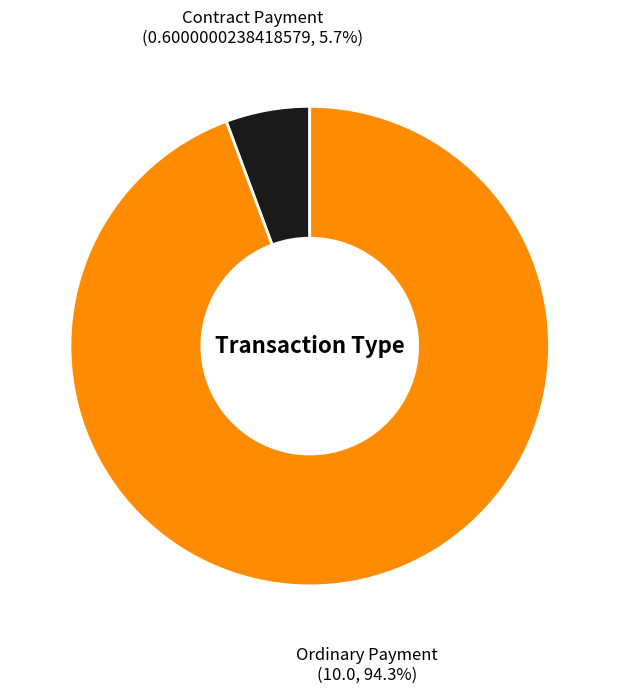

To the nearest percent, what percentage of the pie is Contract Payment?

6%